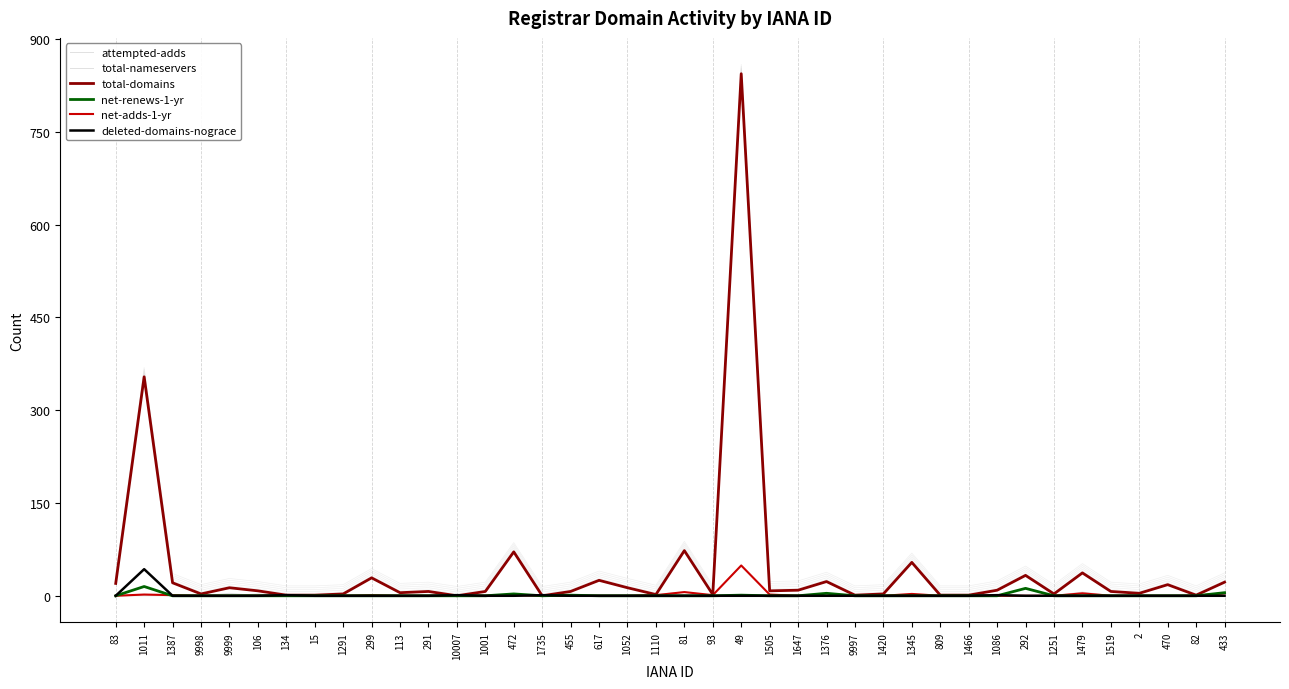

Between 1001 and 1086, which series saw the biggest shift?

total-domains